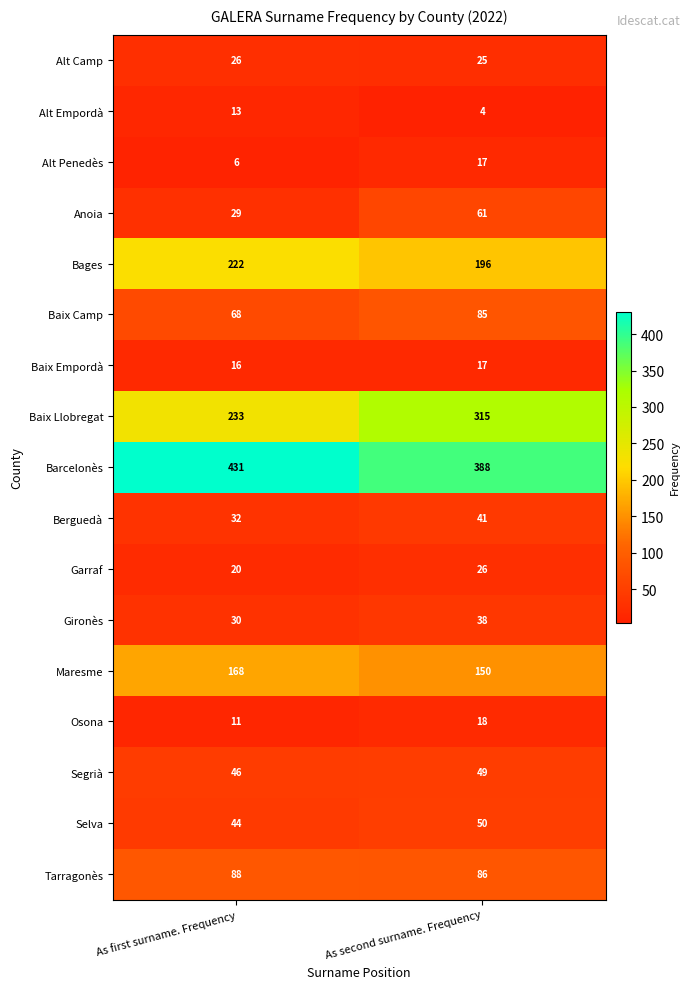

What is the sum of all Anoia values?

90